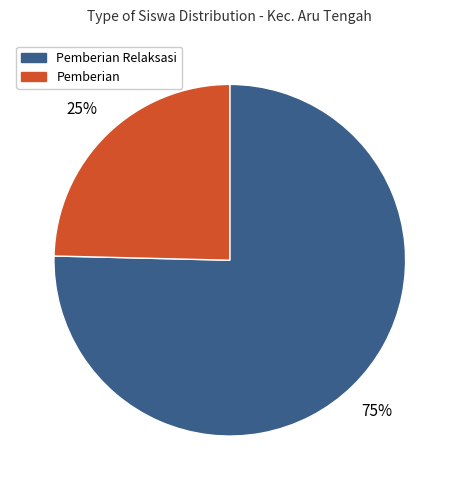

Is there any slice that represents more than half of the pie?

Yes